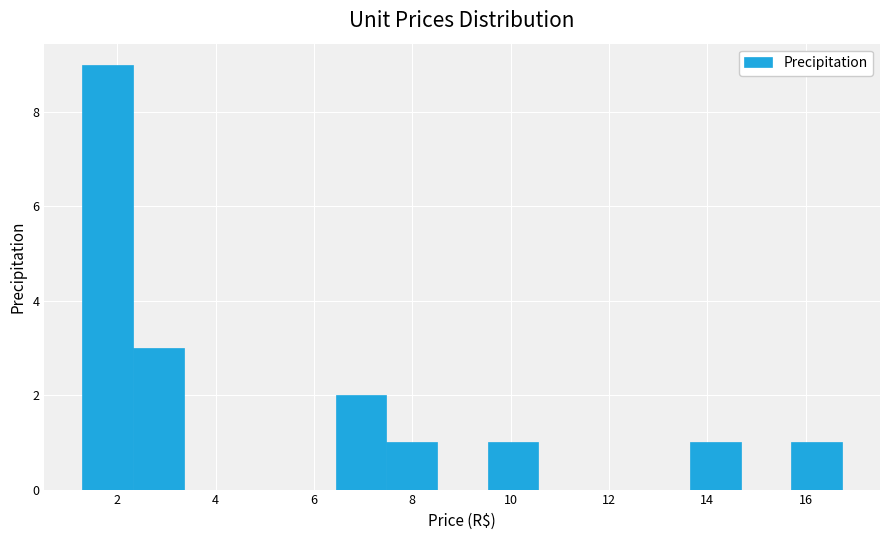

Reading left to right, list every bar in this chart as the range it spans on the x-axis followed by its height. Neither the bar edges nor the heights are printed on the chart, so give them approximately, as read against the axes.

1.2 to 2.4: 9
2.4 to 3.4: 3
3.4 to 4.4: 0
4.4 to 5.4: 0
5.4 to 6.4: 0
6.4 to 7.4: 2
7.4 to 8.6: 1
8.6 to 9.6: 0
9.6 to 10.6: 1
10.6 to 11.6: 0
11.6 to 12.6: 0
12.6 to 13.6: 0
13.6 to 14.6: 1
14.6 to 15.8: 0
15.8 to 16.8: 1